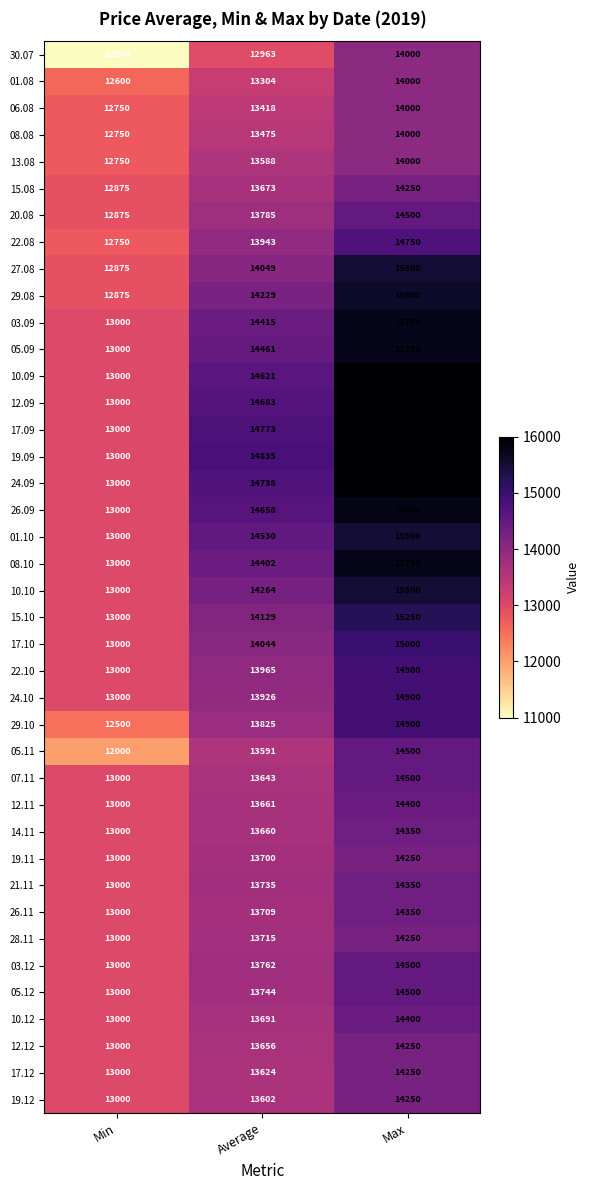

The 26.11 series shows 13000 at Min. True or false?

True